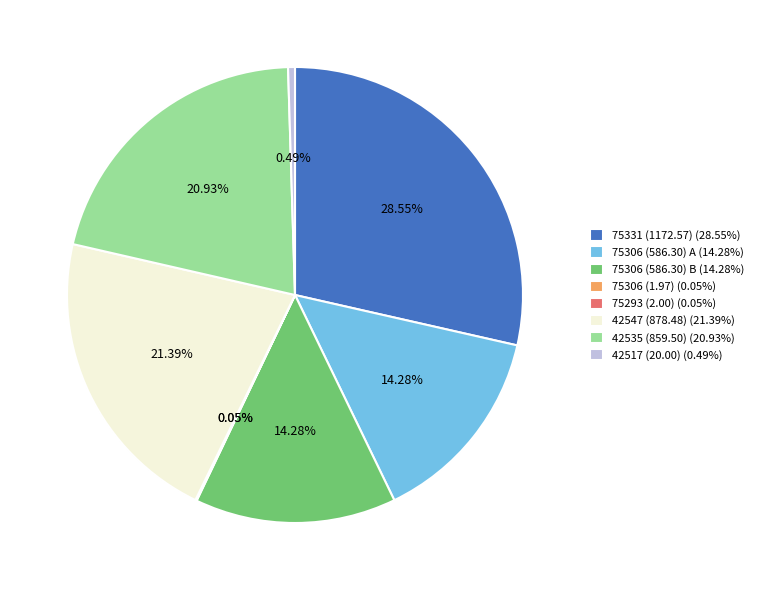

Which has a higher value, 42517 (20.00) (0.49%) or 75306 (586.30) A (14.28%)?

75306 (586.30) A (14.28%)